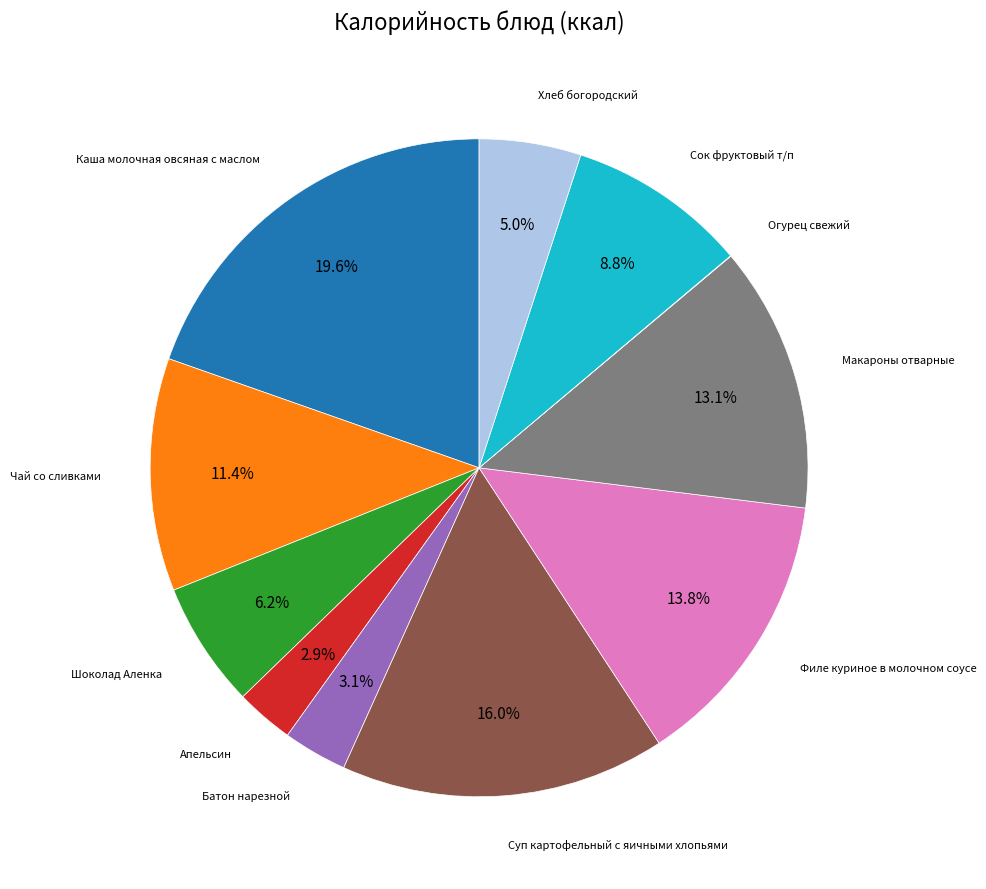

To the nearest percent, what portion does Батон нарезной represent?

3%